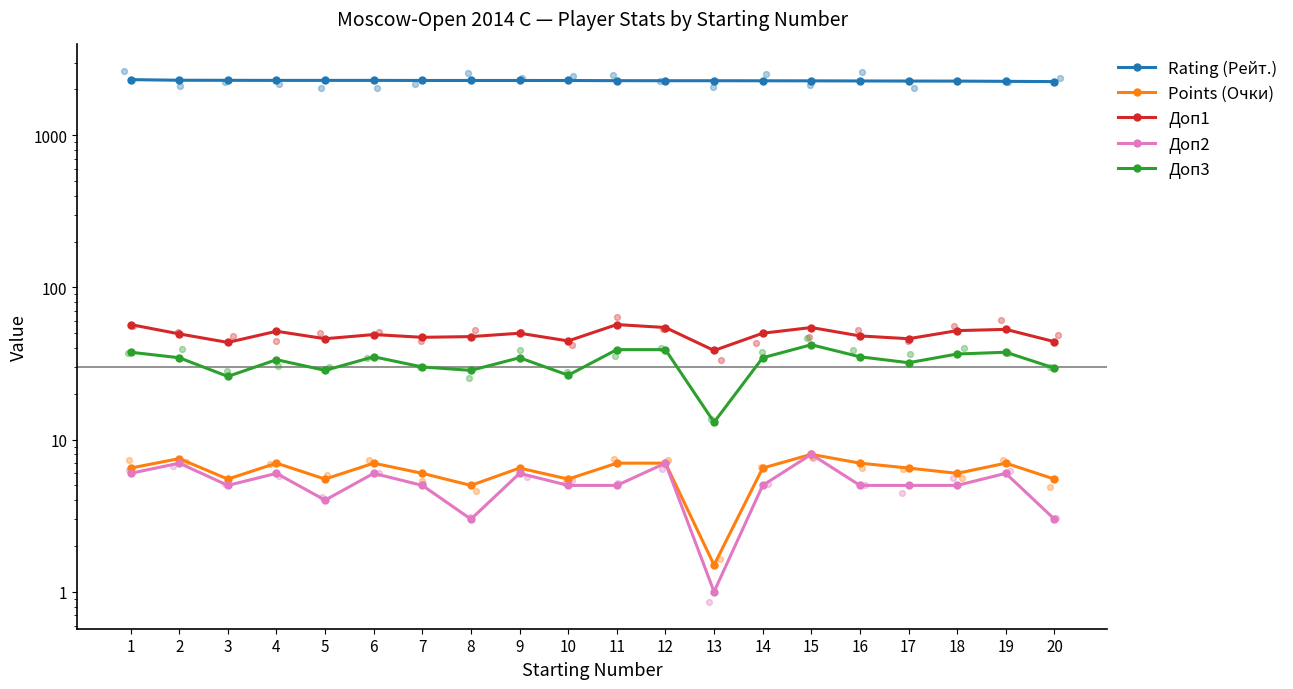

Which series has the largest Y range (max minus min)?

Rating (Рейт.)